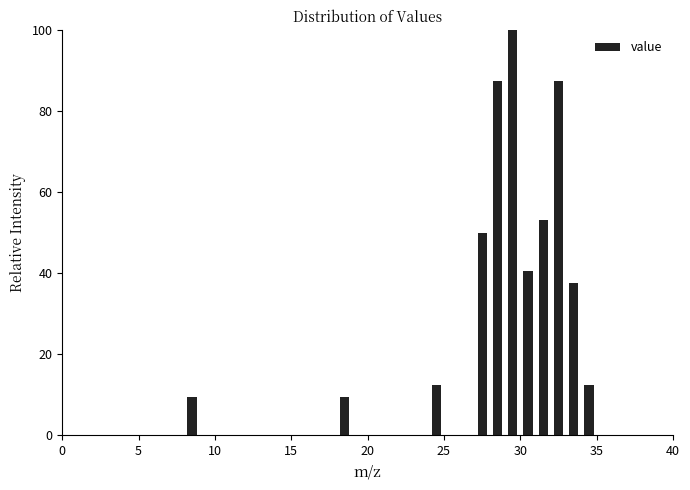

Read against the x-axis, roughly where is the centre of the tallest bar?

29.5